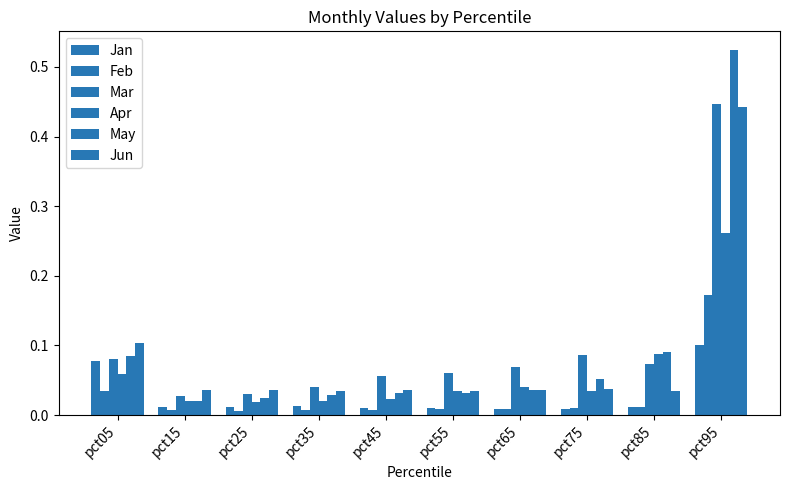

Which category has the highest value across all series?

pct95